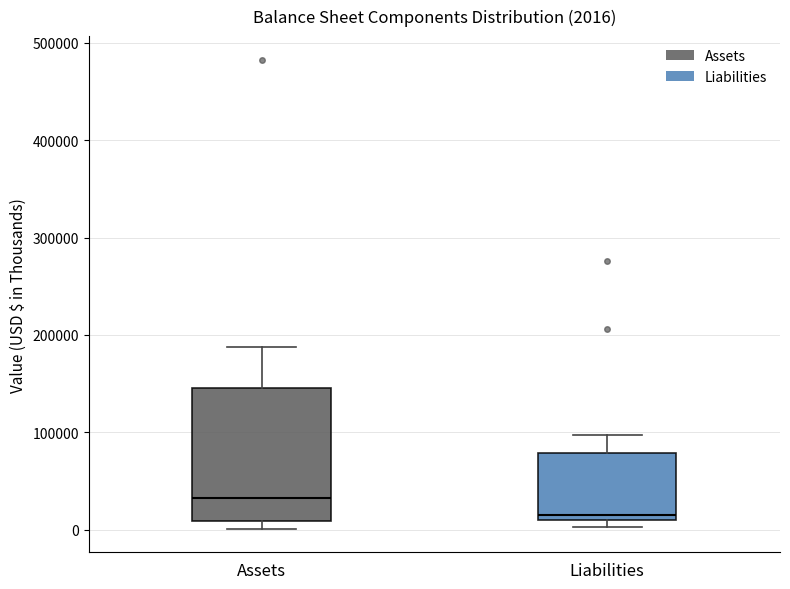

Which box's median line is the lowest?

Liabilities